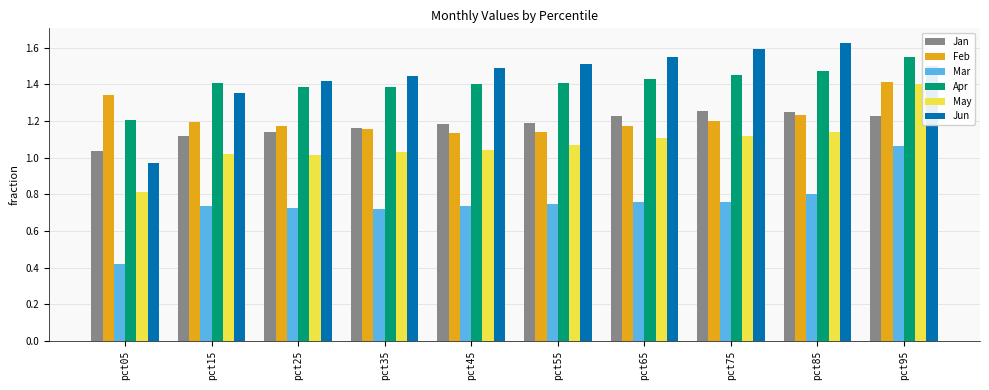

The Apr series shows 1.4 at pct75. True or false?

True